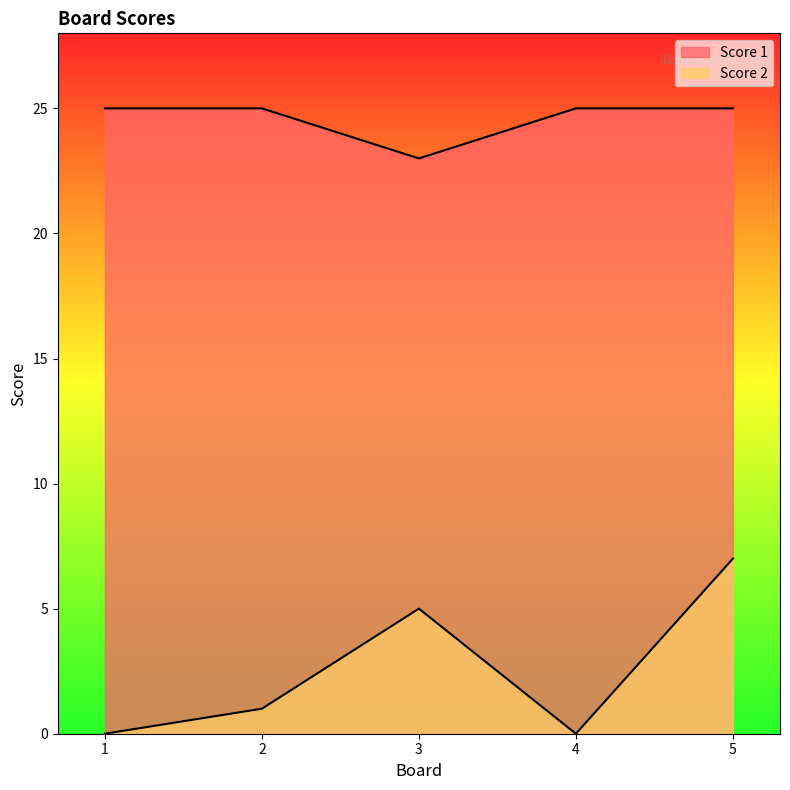

What is the difference between the Score 2 values at 4 and 3?

5